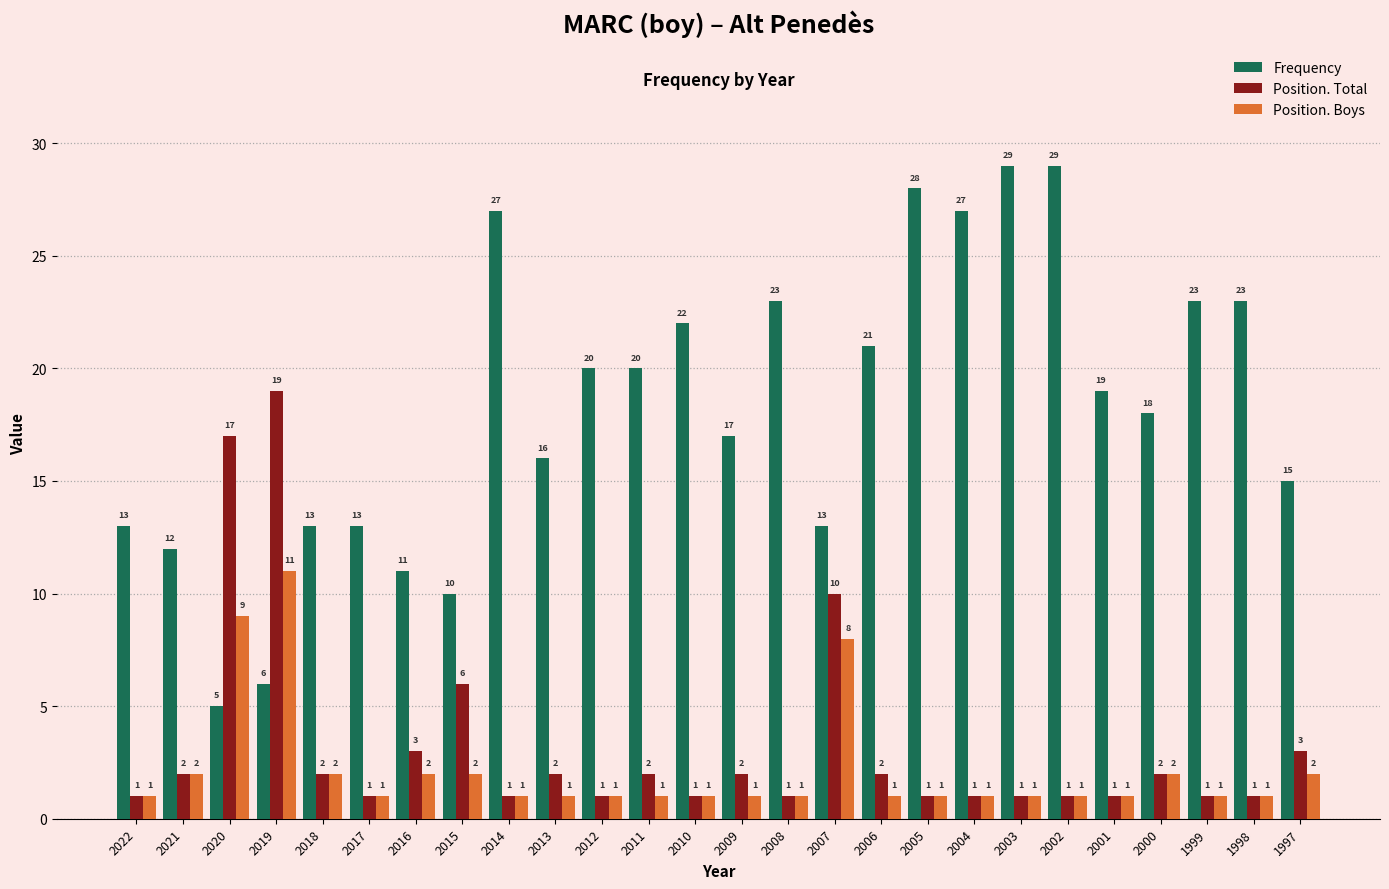

How many values in the Position. Boys series exceed 1?

9